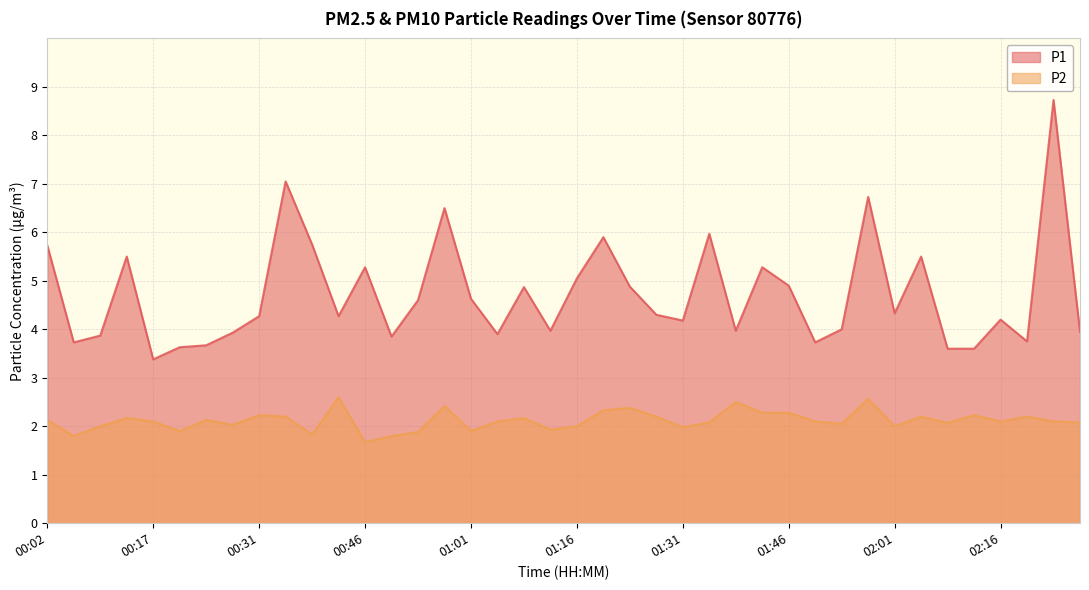

True or false: P2 and P1 cross at least once.

False